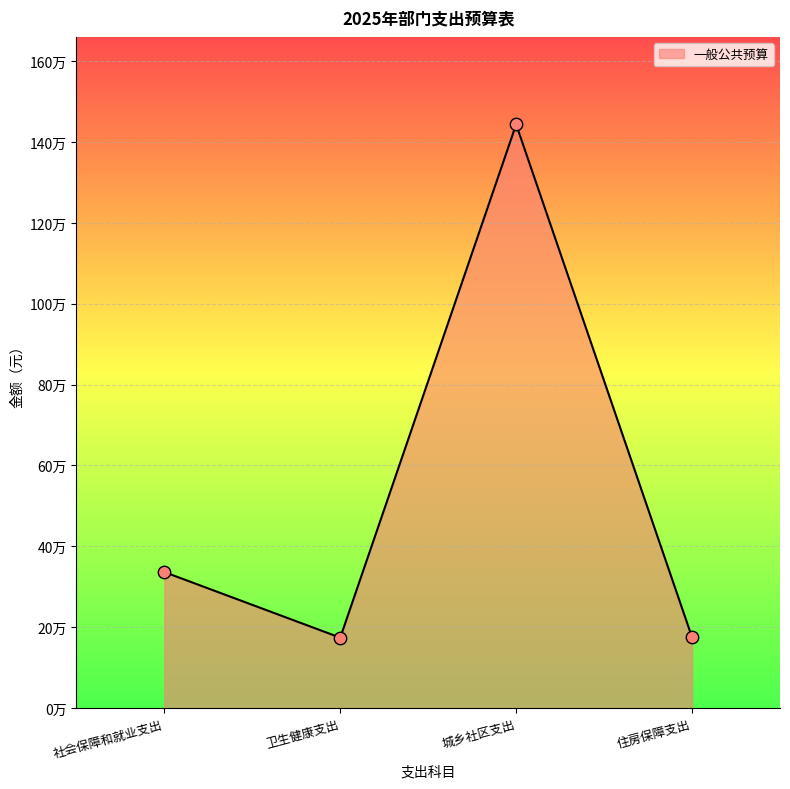

Between 住房保障支出 and 城乡社区支出, which is larger?

城乡社区支出